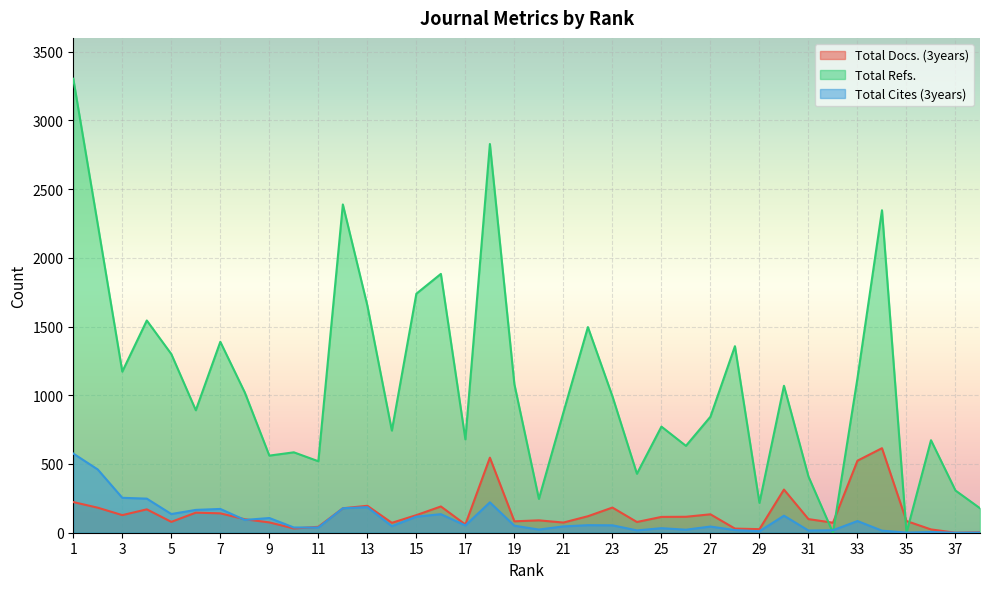

The Total Docs. (3years) series shows 17 at 24. True or false?

False